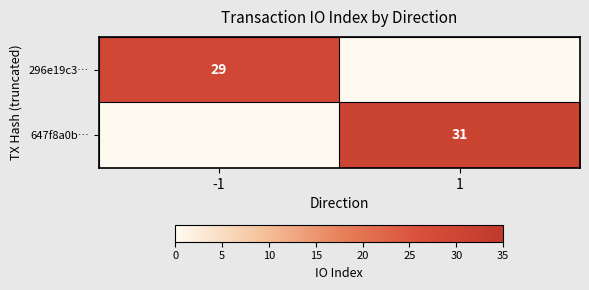

Which label corresponds to the smallest value in the chart?

1